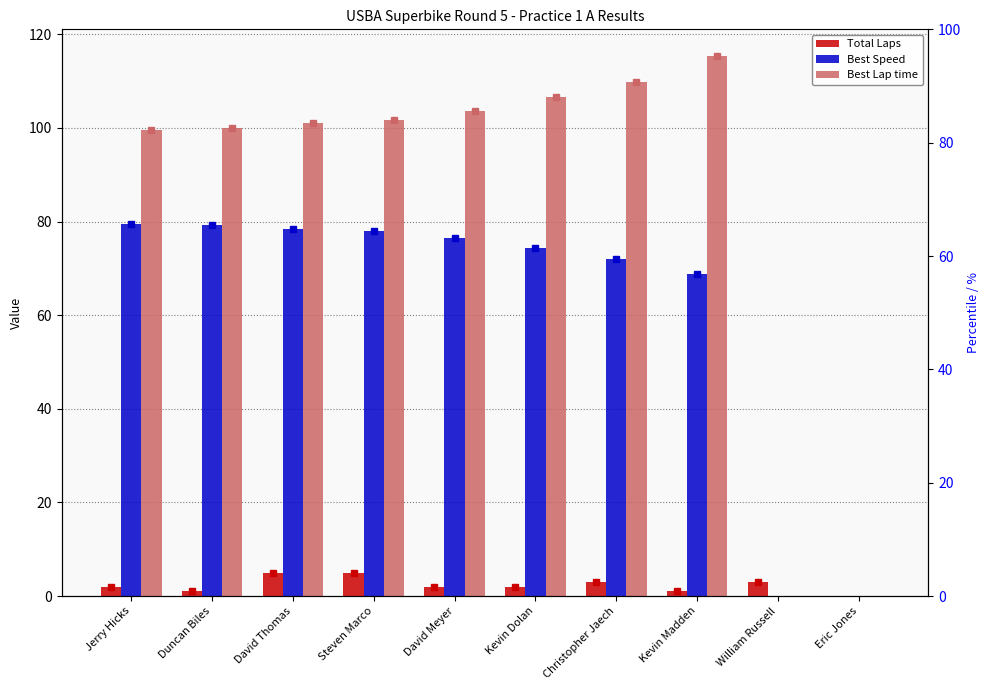

How many categories are shown in the chart?

10